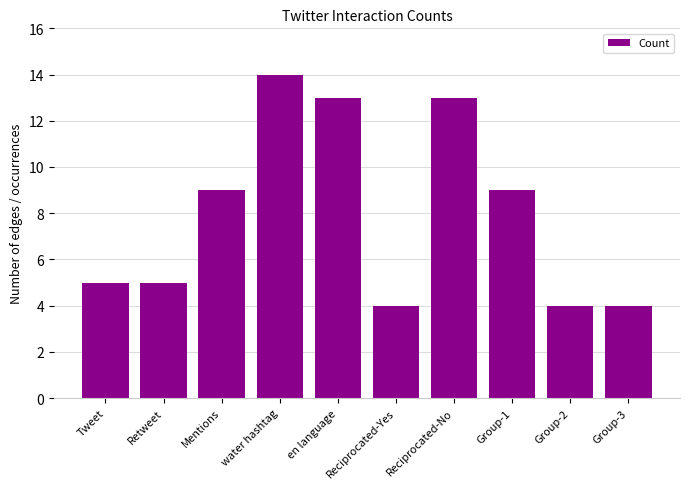

What is the approximate value at en language?

13